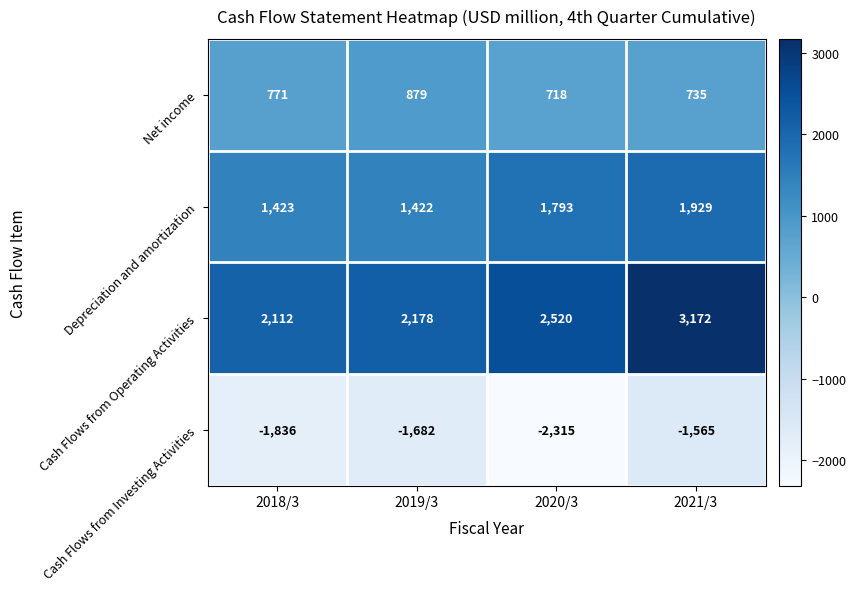

At which category is the sum across all series the highest?

2021/3